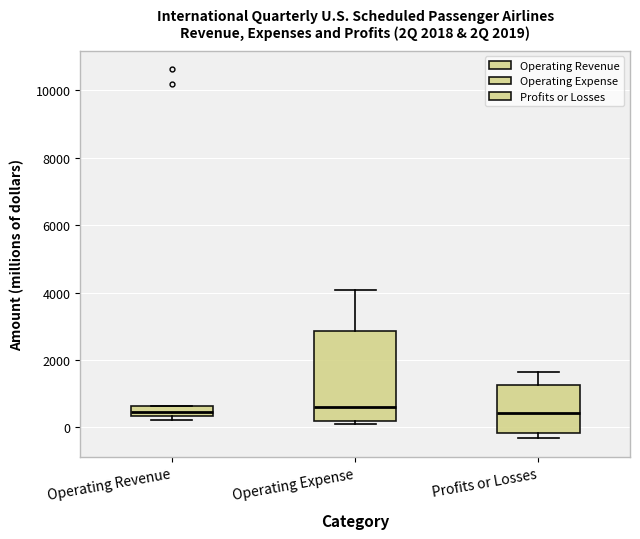

Which box is the tallest, from its lower edge to its upper edge?

Operating Expense